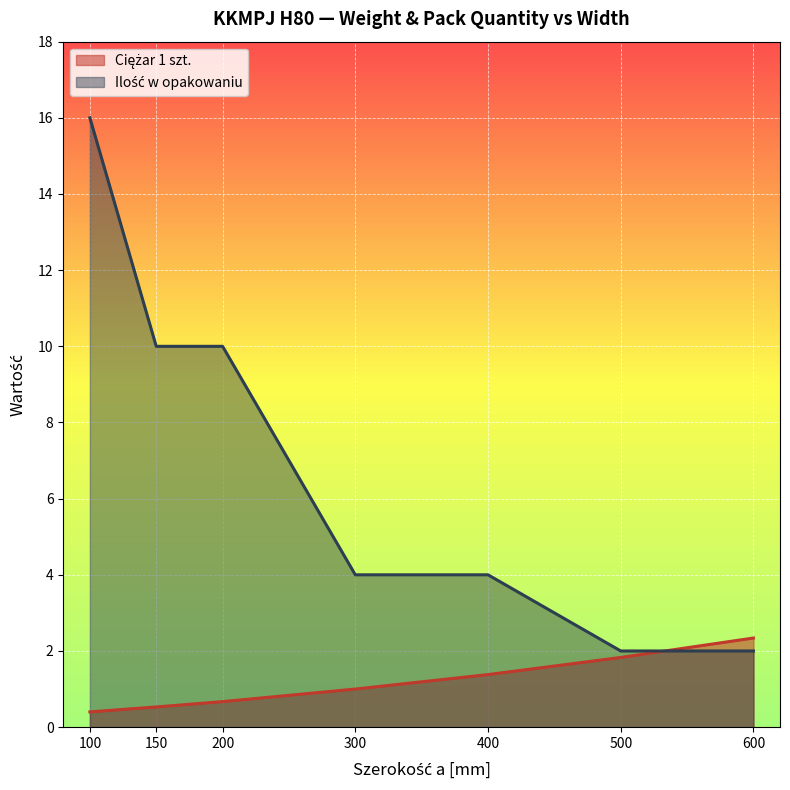

Which series has the widest spread of values?

Ilość w opakowaniu